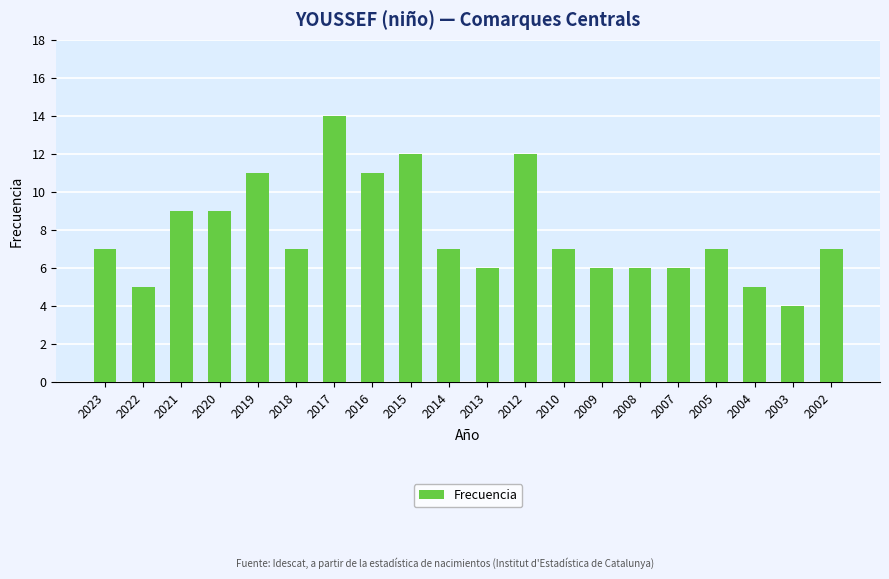

What is the greatest value displayed?

14